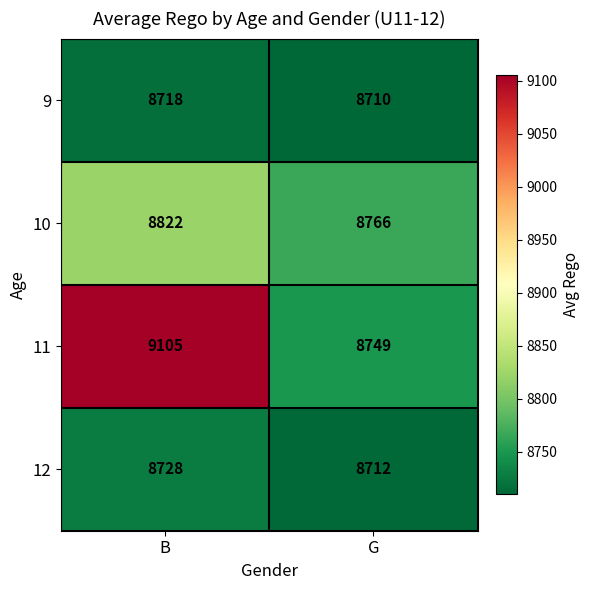

What is the difference between the maximum and minimum values in the 9 series?

8